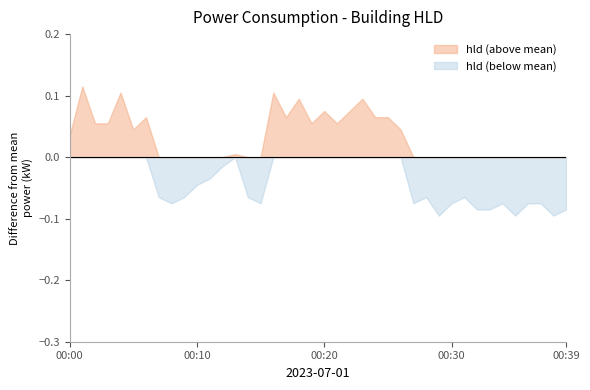

How many lines are shown in the chart?

1